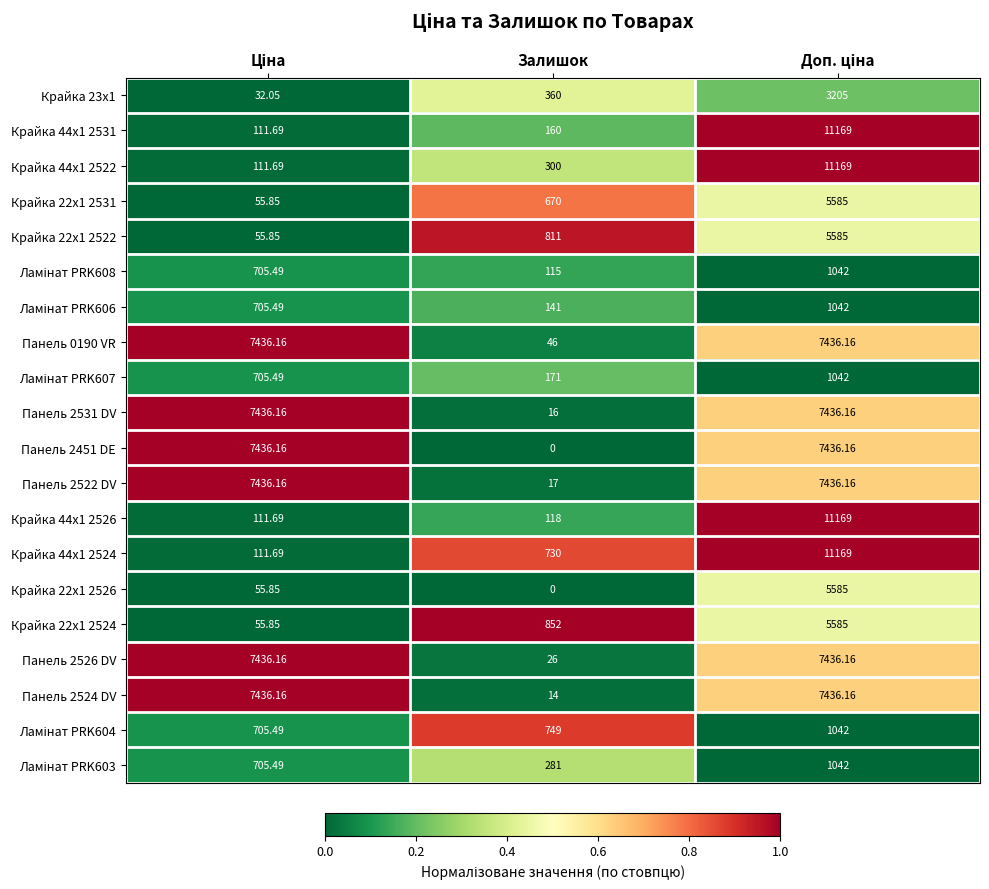

Which category has the lowest value across all series?

Залишок